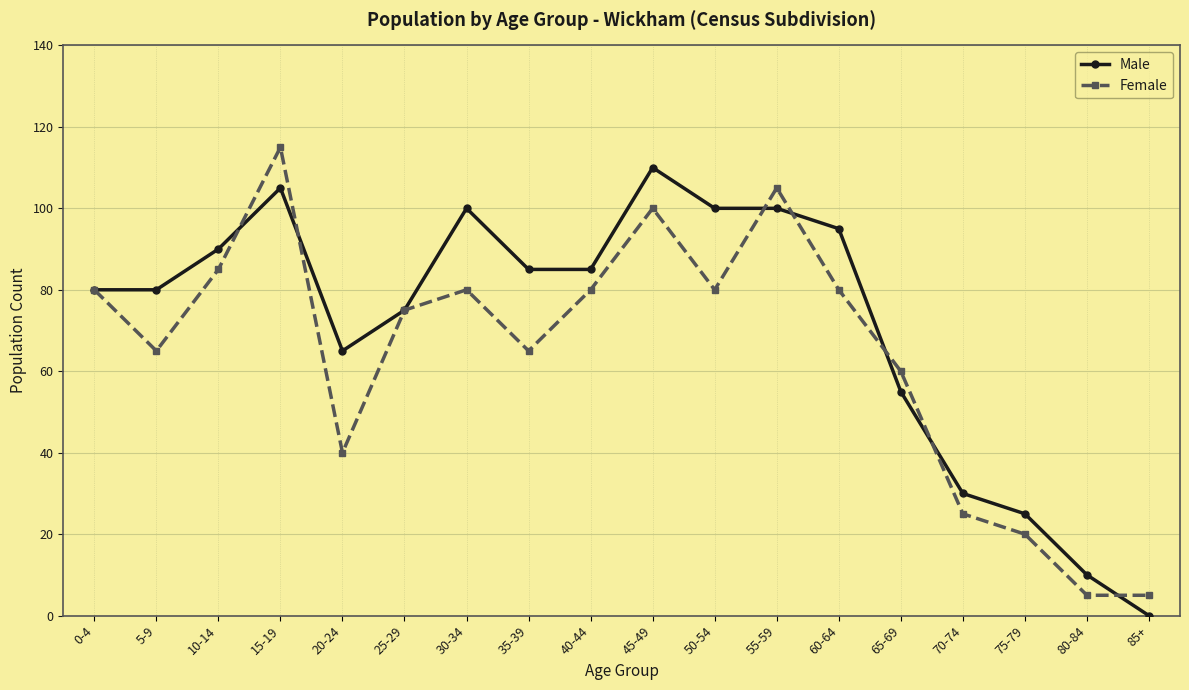

Is it true that Male equals 175 at 15-19?

False